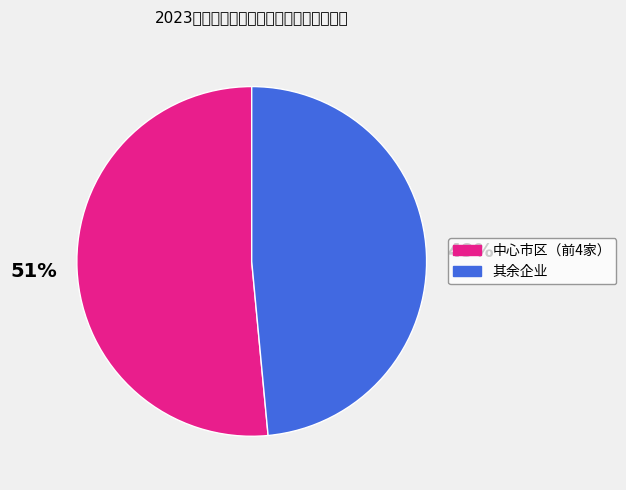

What is the smallest slice in the pie chart?

其余企业